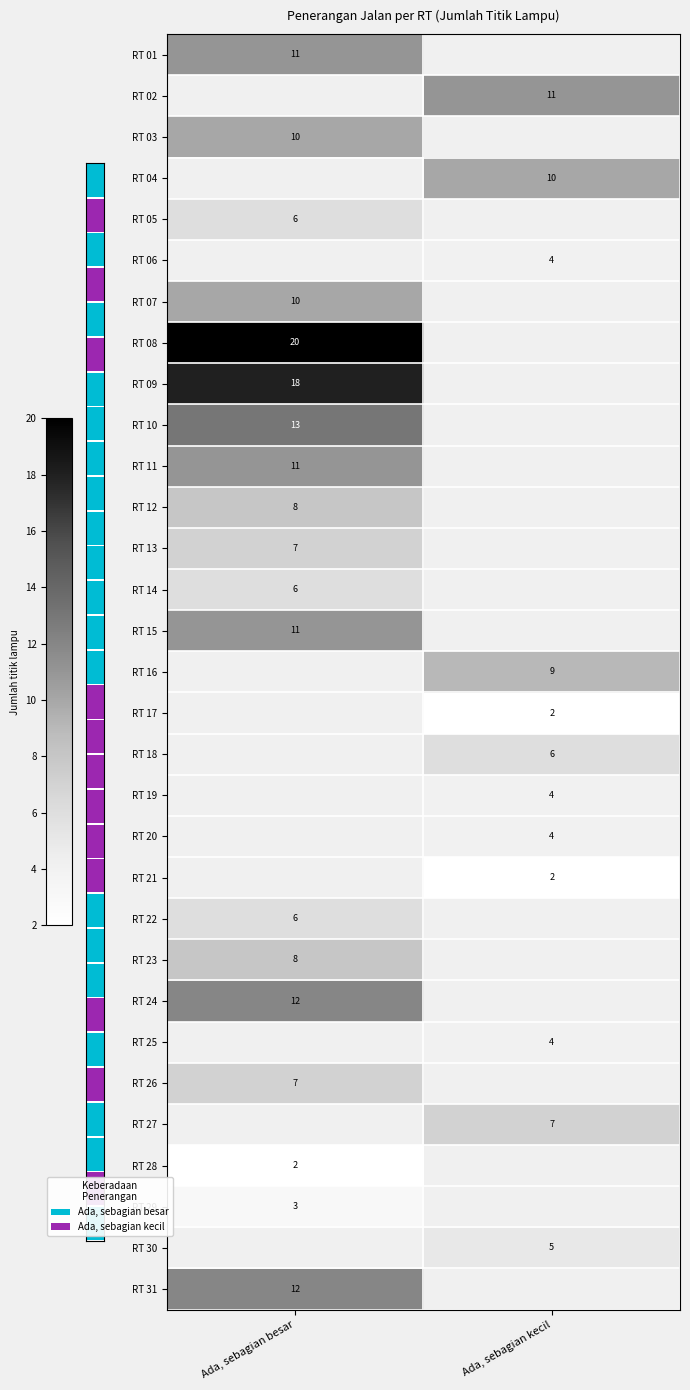

The RT 26 series shows 7 at Ada, sebagian besar. True or false?

True